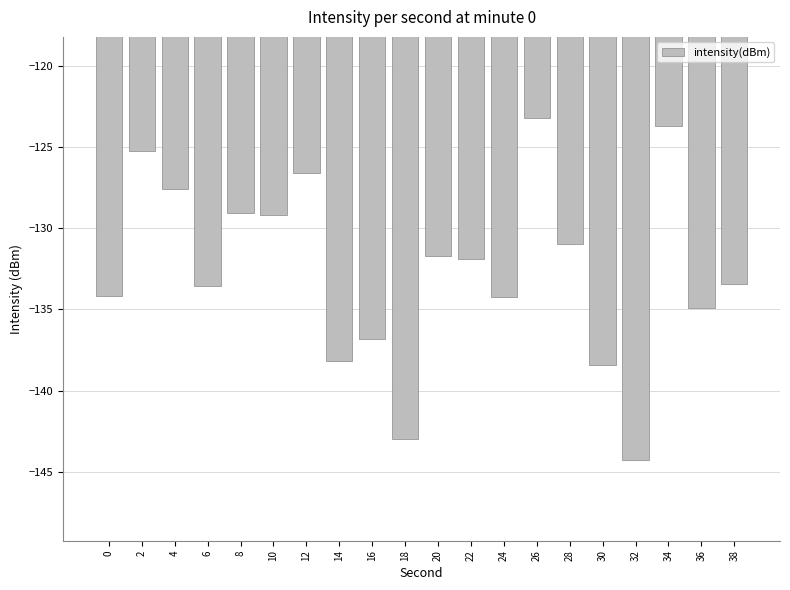

What is the sum of the values at 38 and 36?

-268.3